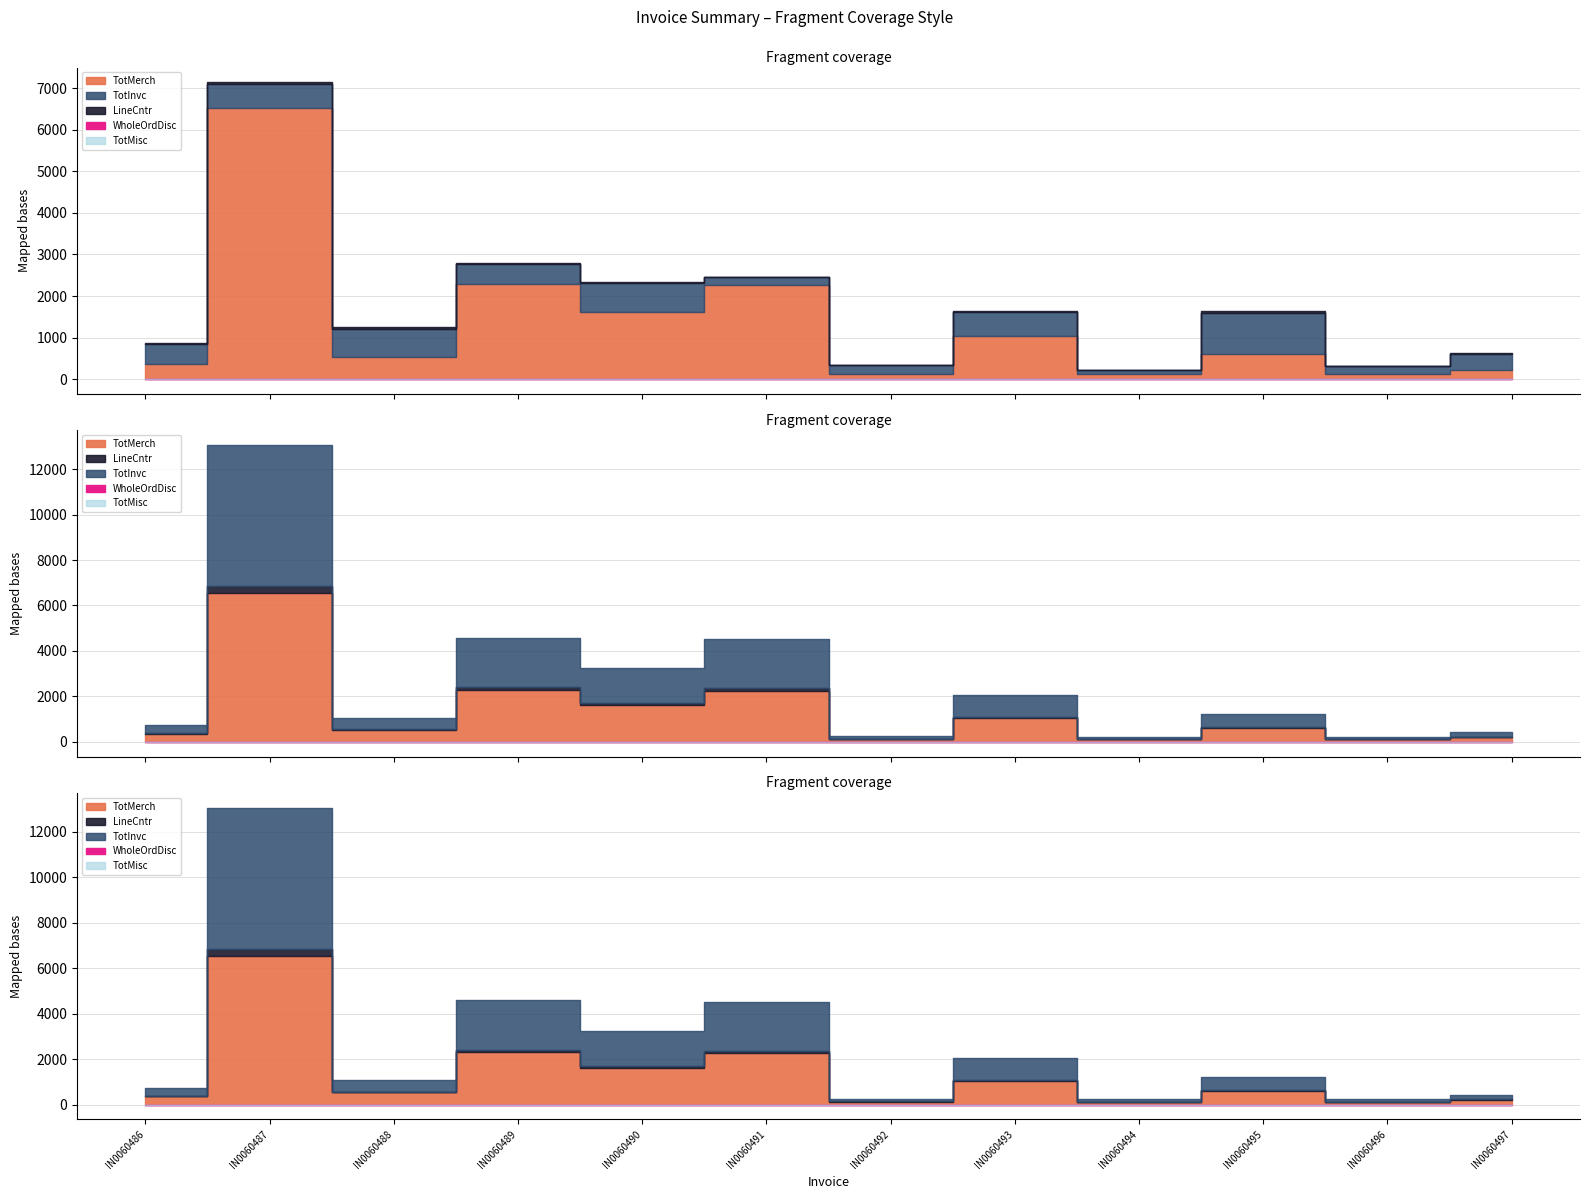

True or false: WholeOrdDisc has more than 1 points higher than both neighbors.

False